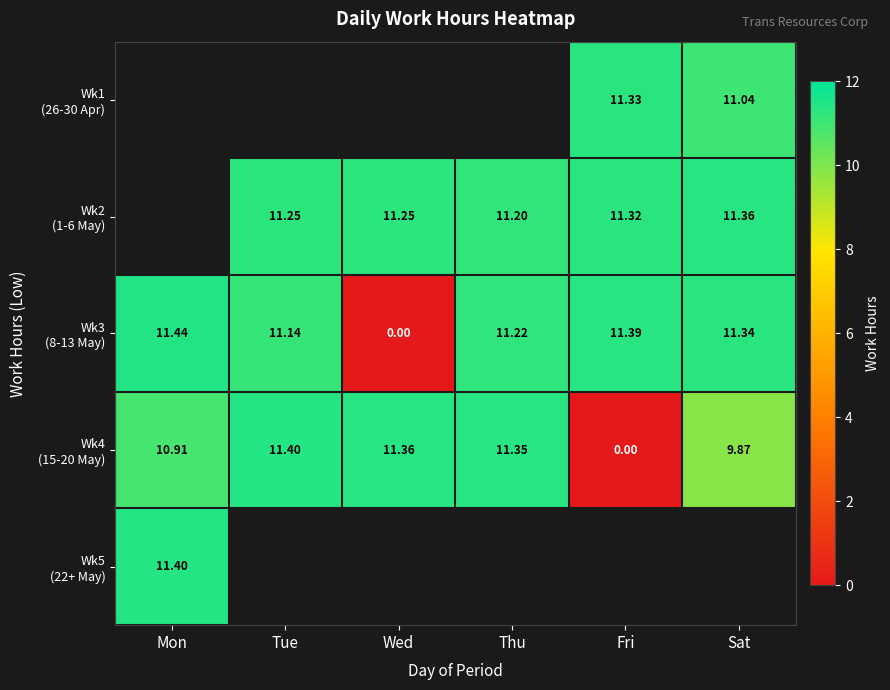

How many values in the Wk4 (15-20 May) series are below 11?

3